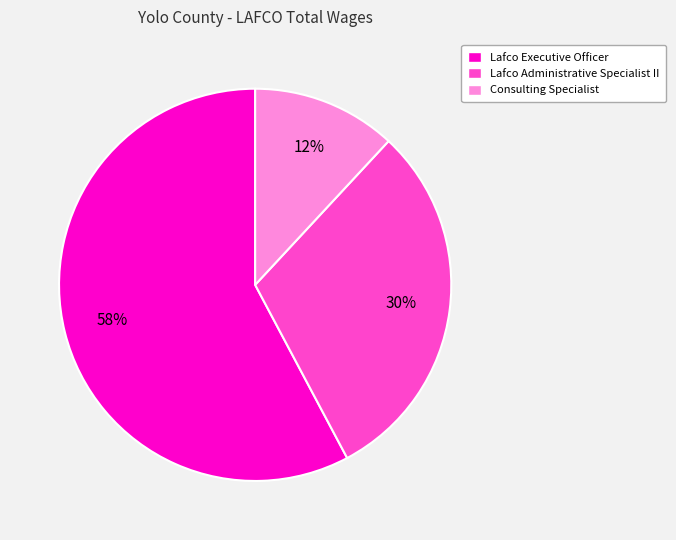

To the nearest percent, what is the combined percentage of Consulting Specialist and Lafco Executive Officer?

70%